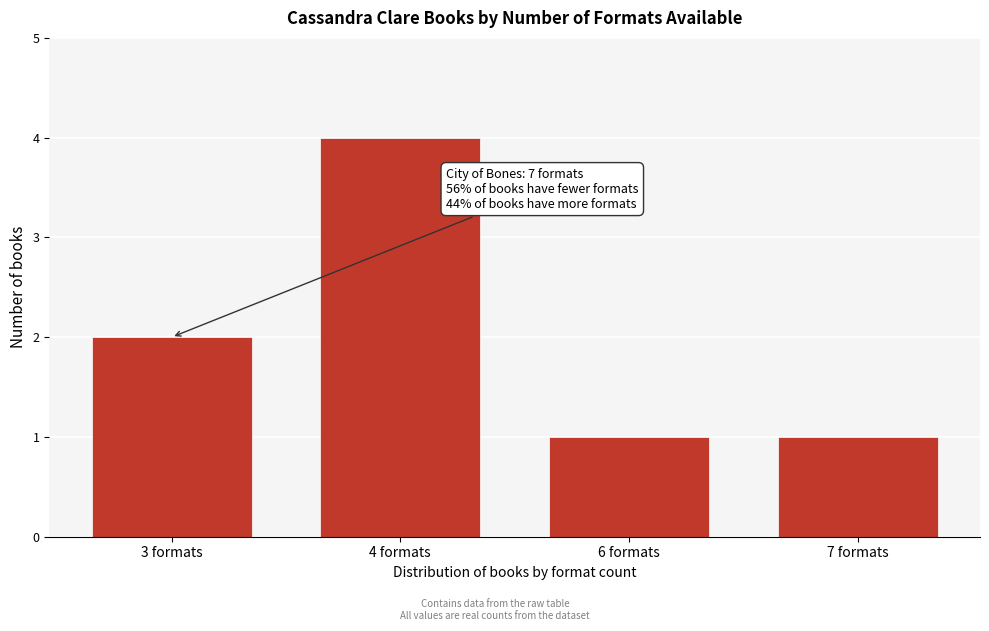

Reading right to left, list all the values displayed in this chart.

1	1	4	2